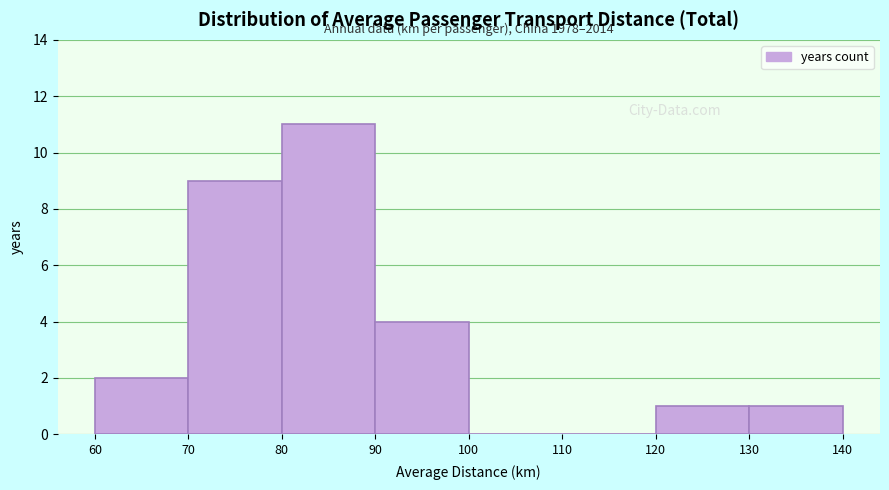

Over which range of the x-axis is the bar tallest?

80 to 90